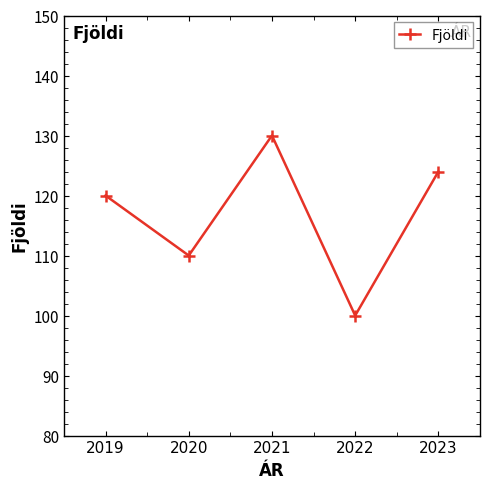

List the labels in order of value, smallest first.

2022, 2020, 2019, 2023, 2021